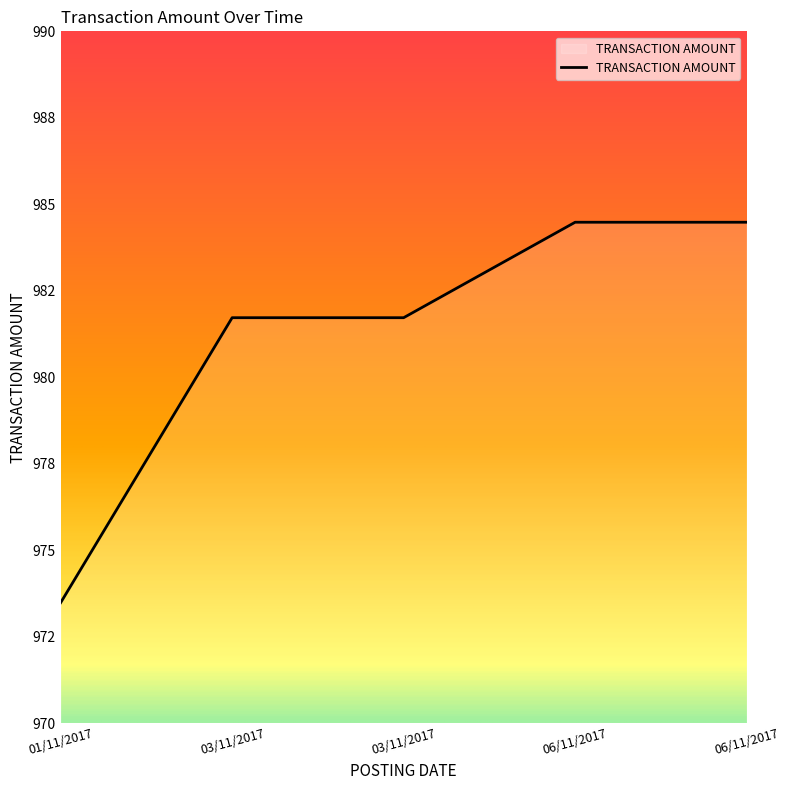

Does the chart display data point markers on the line(s)?

No